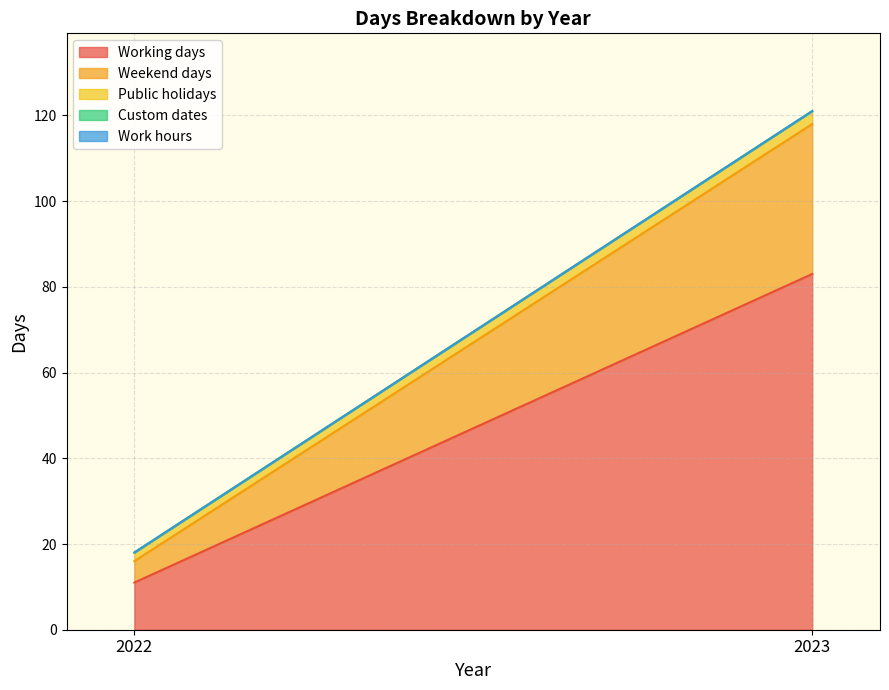

The value of Working days at 2022 is 8. True or false?

False